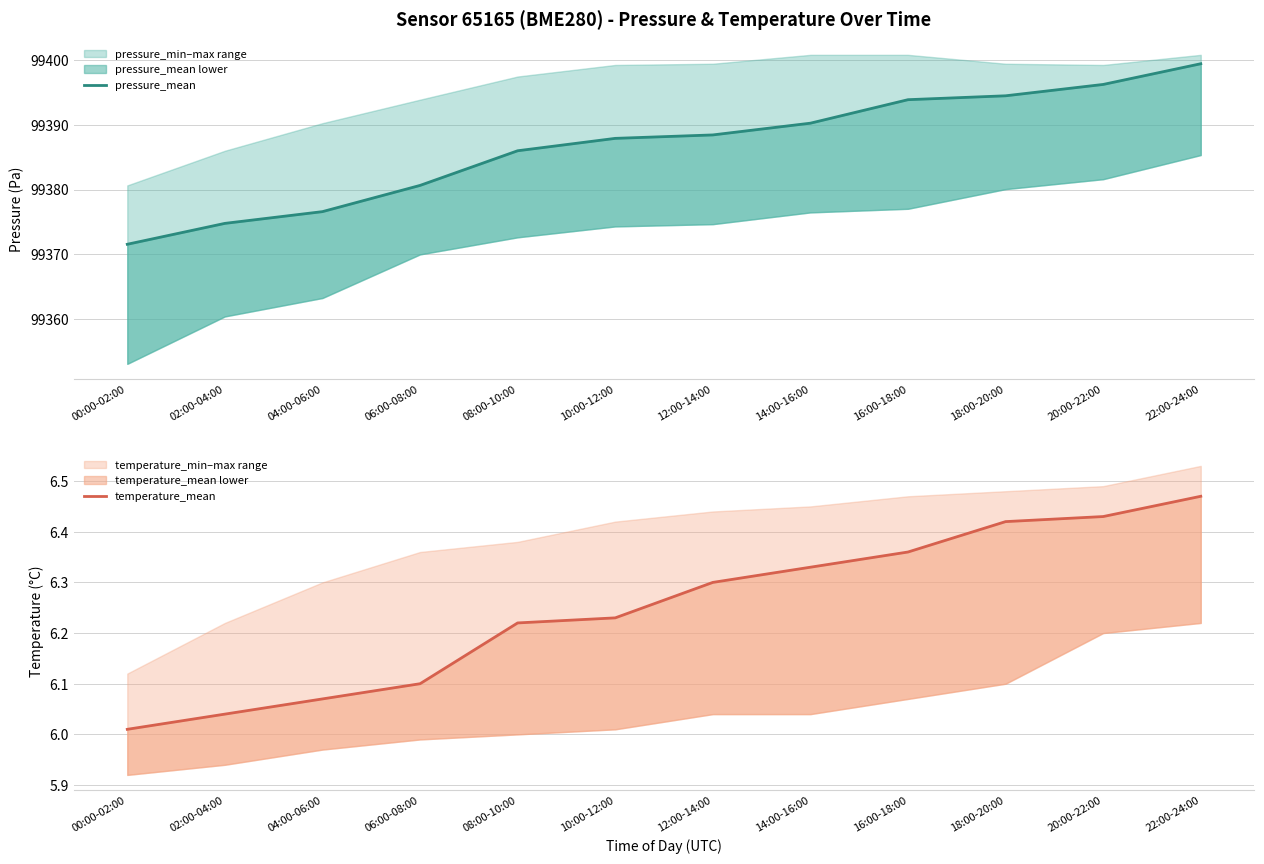

What is the label of the 8th point from the left?

14:00-16:00